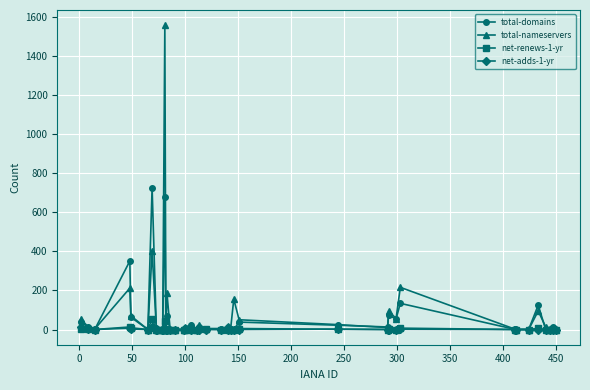

Is this an area chart (filled region under the line)?

No